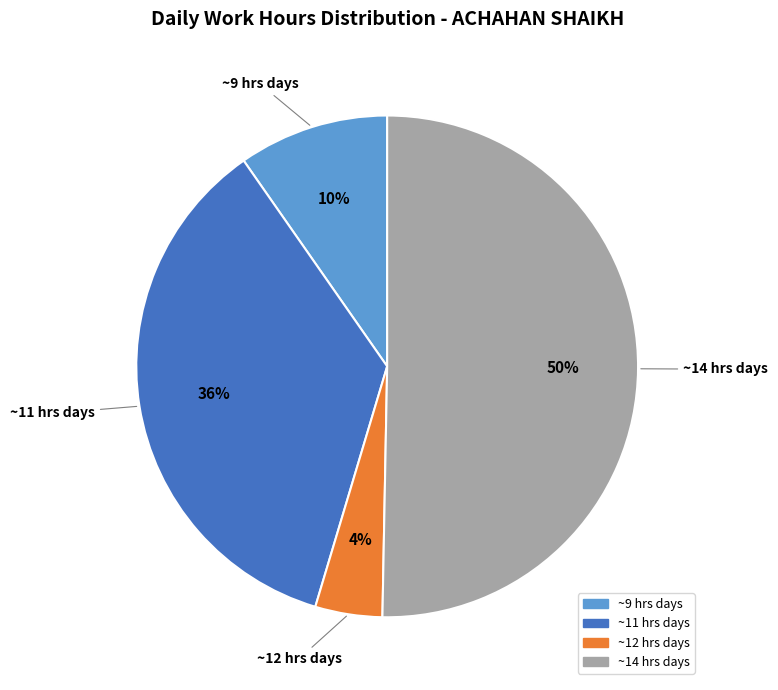

To the nearest percent, what portion does ~9 hrs days represent?

10%